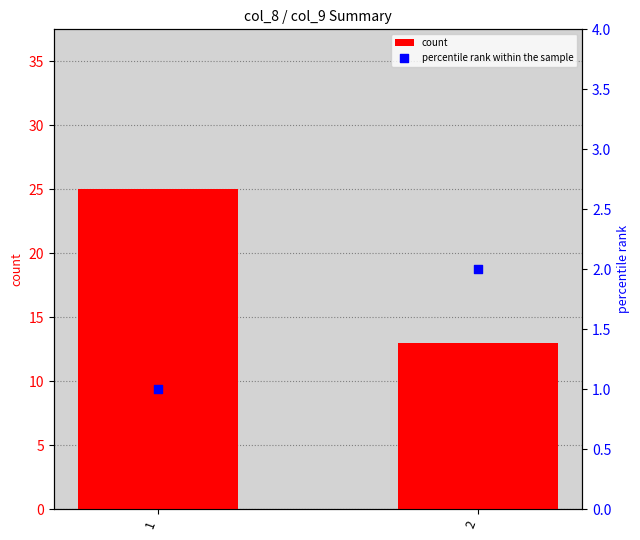

Which series has the largest Y range (max minus min)?

count